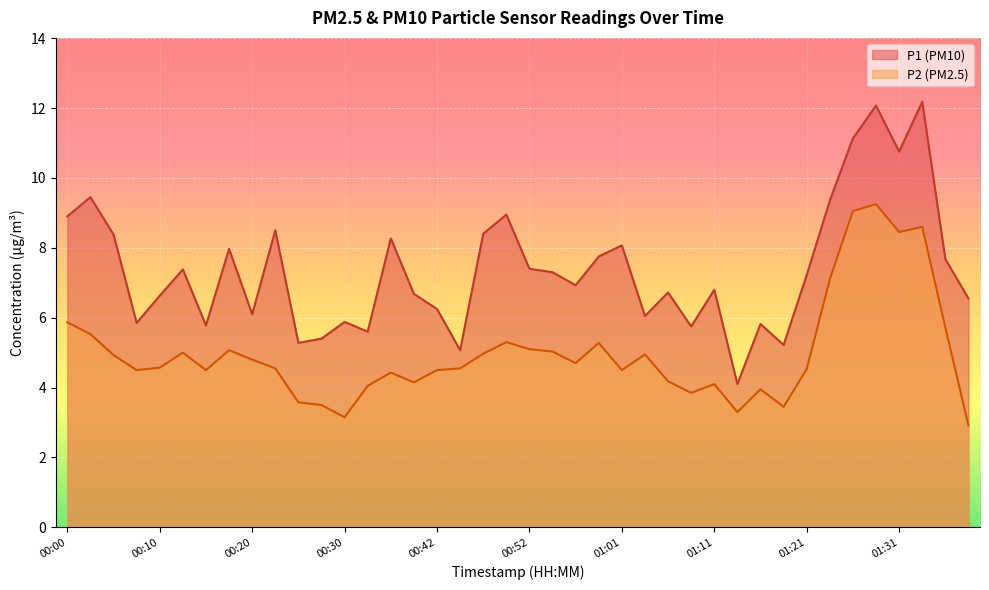

What is the maximum value shown in the chart?

12.2